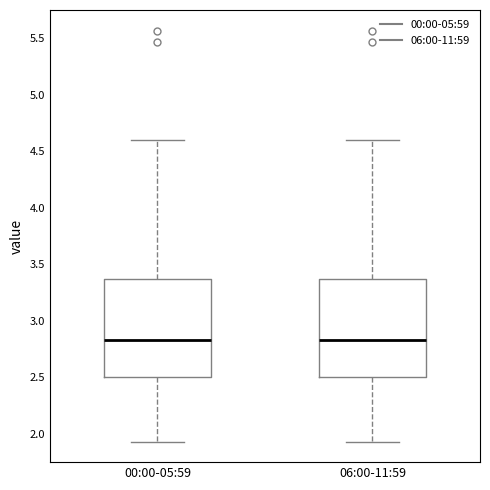

Reading left to right, read every box against the y-axis: the position of its median line, the range the box covers, and the ends of its whiskers. The values are not printed on the chart, so give them approximately, as read against the axis.

00:00-05:59: median 2.85, box 2.50 to 3.35, whiskers 1.95 to 4.60
06:00-11:59: median 2.85, box 2.50 to 3.35, whiskers 1.95 to 4.60